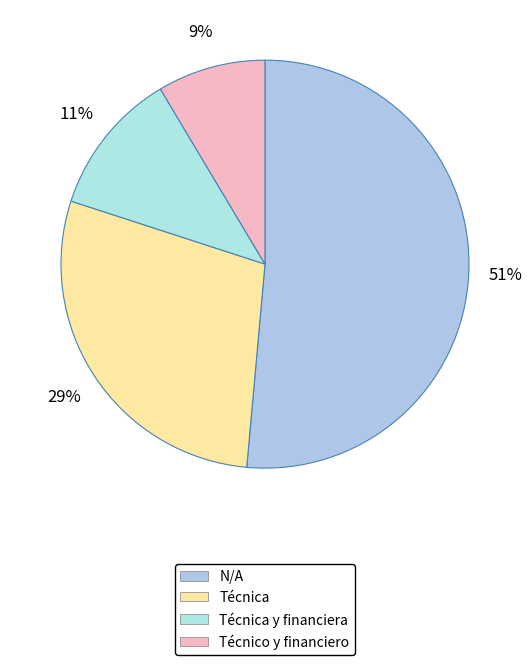

The N/A slice represents 37% of the pie. True or false?

False